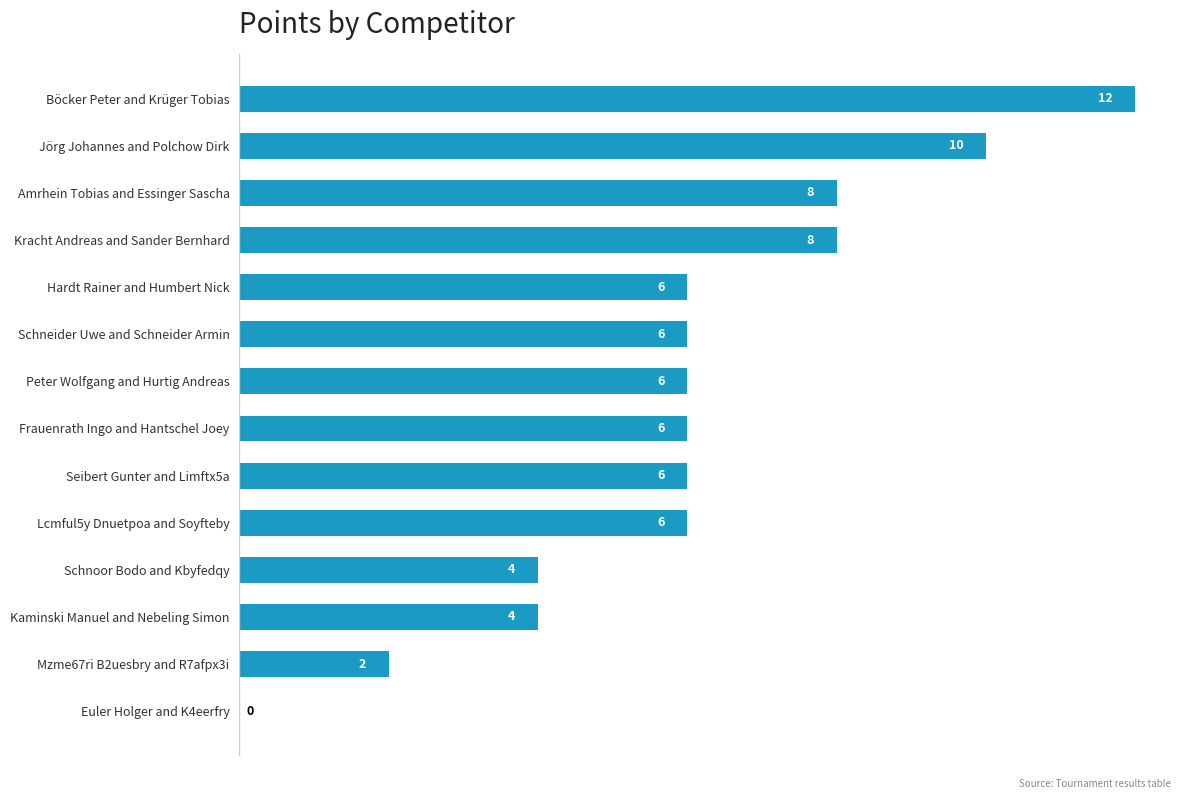

The value at Schneider Uwe and Schneider Armin is 6. True or false?

True